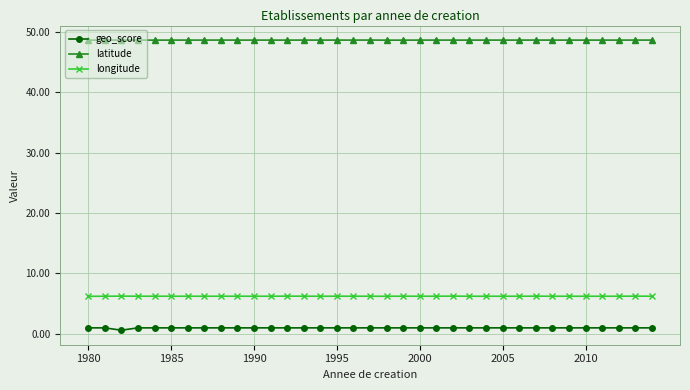

What is the smallest value displayed?

0.6